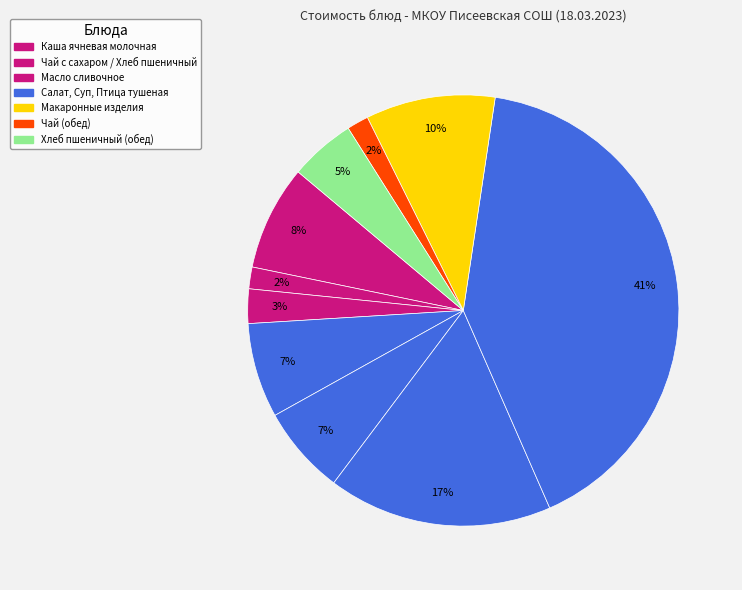

How many slices are in this pie chart?

10